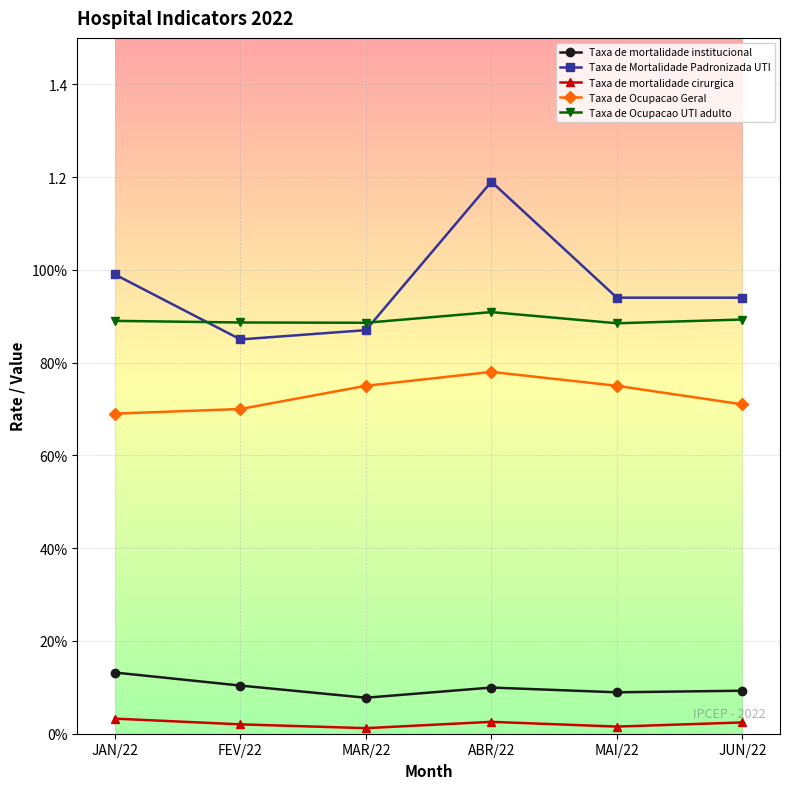

How many interior local valleys does the Taxa de mortalidade institucional series have?

2